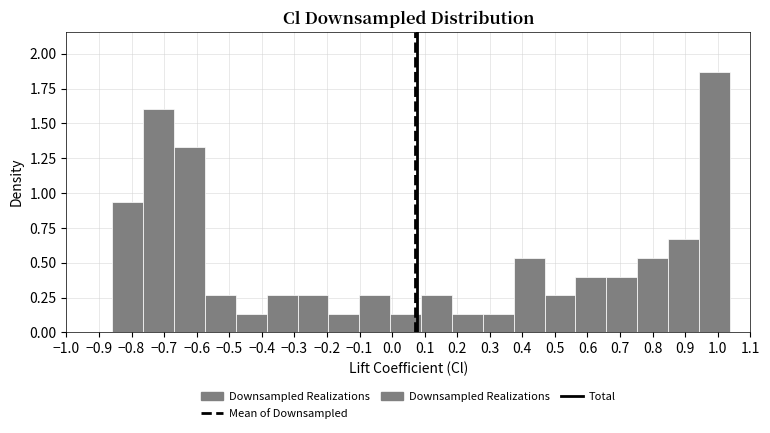

Reading left to right, transcribe this chart: for each bar, give the range it covers on the x-axis and its height. Neither the bar edges nor the heights are printed on the chart, so give them approximately, as read against the axes.

-0.86 to -0.76: 0.95
-0.76 to -0.67: 1.60
-0.67 to -0.57: 1.35
-0.57 to -0.48: 0.25
-0.48 to -0.39: 0.15
-0.39 to -0.29: 0.25
-0.29 to -0.20: 0.25
-0.20 to -0.10: 0.15
-0.10 to -0.01: 0.25
-0.01 to 0.09: 0.15
0.09 to 0.18: 0.25
0.18 to 0.28: 0.15
0.28 to 0.37: 0.15
0.37 to 0.47: 0.55
0.47 to 0.56: 0.25
0.56 to 0.66: 0.40
0.66 to 0.75: 0.40
0.75 to 0.85: 0.55
0.85 to 0.94: 0.65
0.94 to 1.04: 1.85